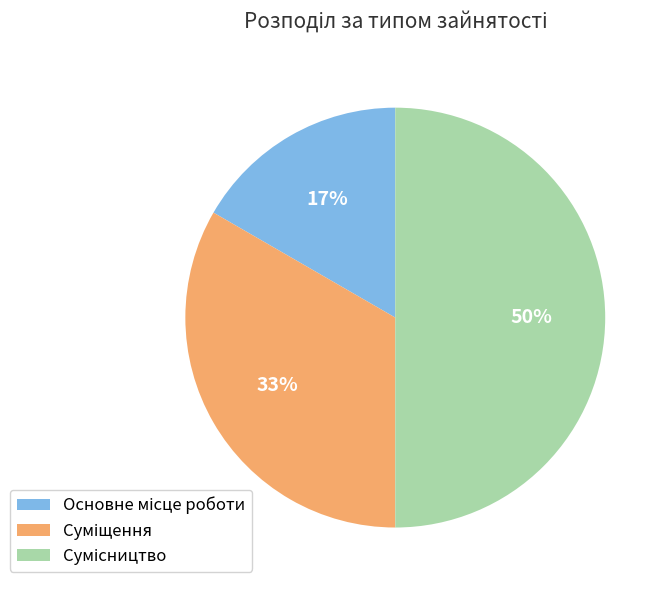

To the nearest percent, what is the average slice percentage?

33%